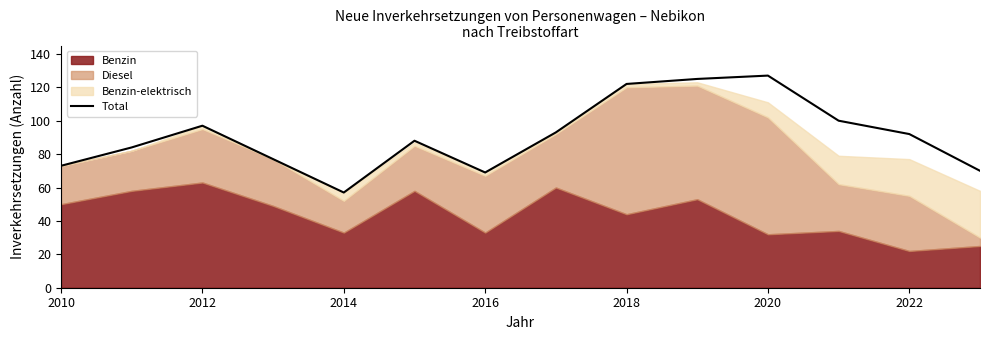

What is the maximum value shown in the chart?

127